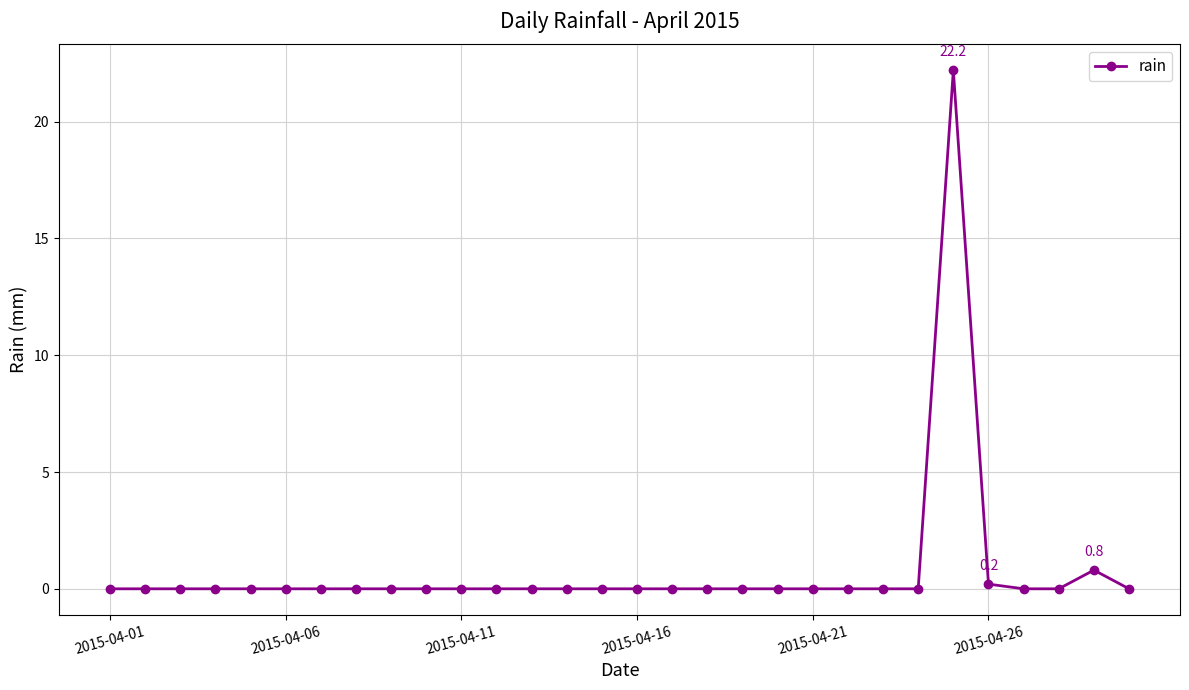

What is the maximum value shown in the chart?

22.2